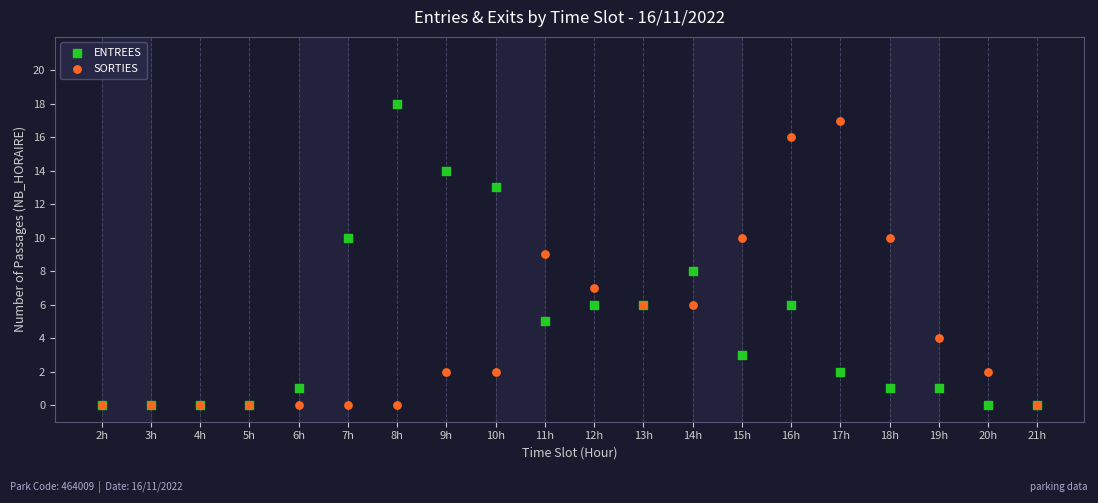

Which series contains the highest Y value?

ENTREES